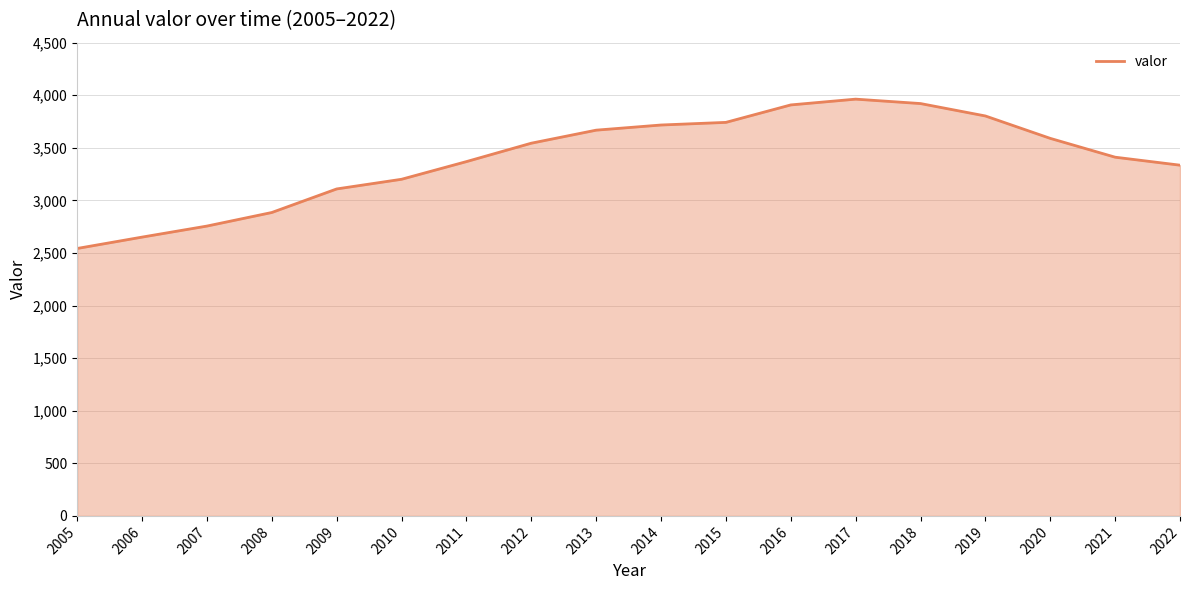

What is the smallest value displayed?

2543